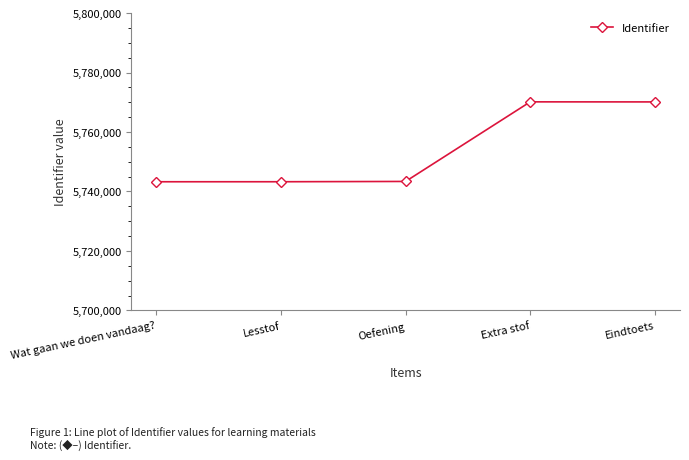

How many lines are shown in the chart?

1